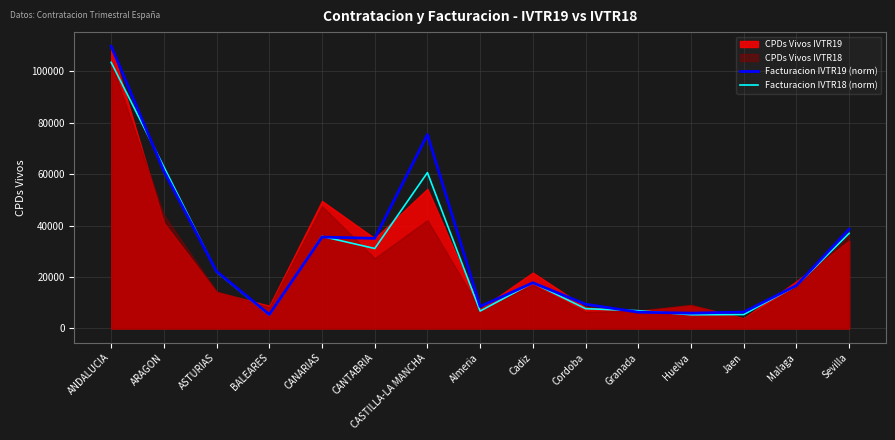

What is the maximum value for Facturacion IVTR19 (norm)?

109681.0